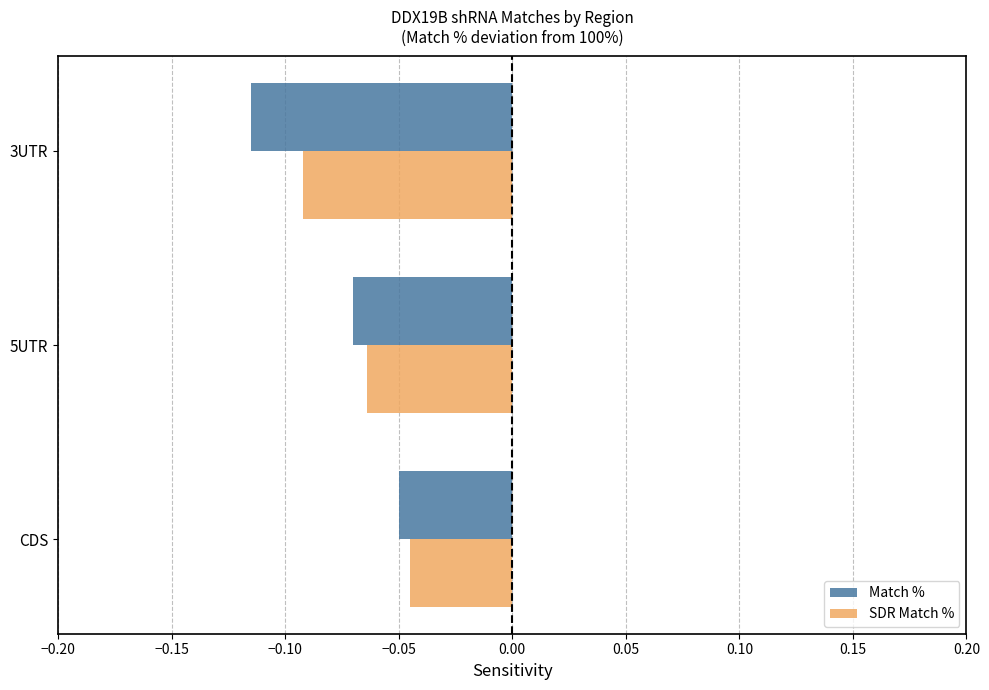

List the series in order of their overall mean, lowest first.

Match %, SDR Match %